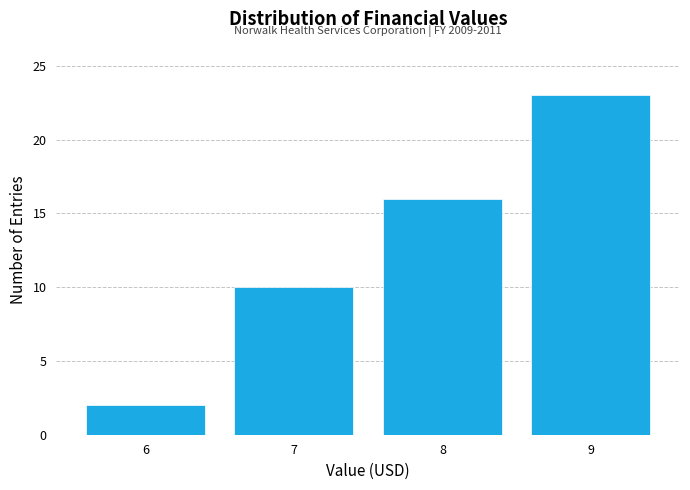

Reading left to right, what are all the values shown in this chart?

2	10	16	23